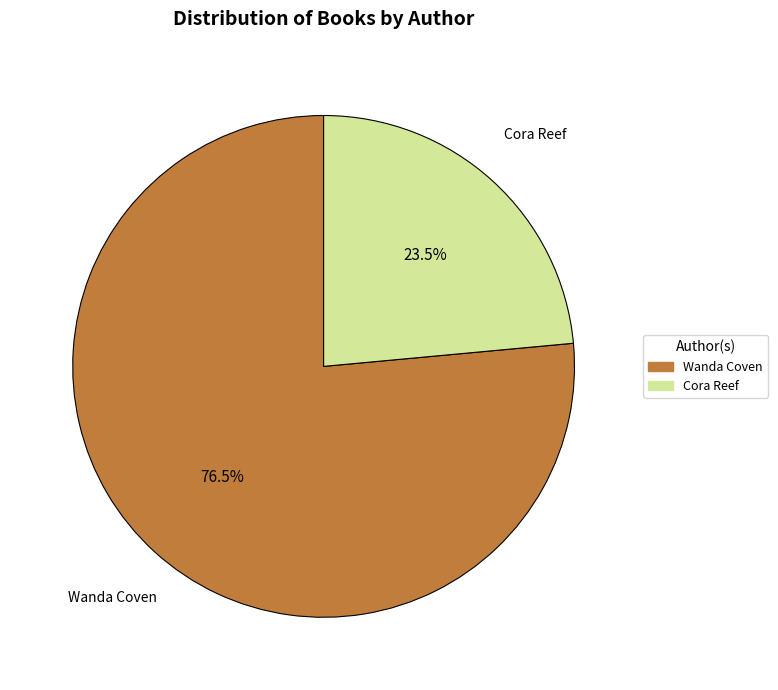

To the nearest percent, what is the difference between the Cora Reef and Wanda Coven slice percentages?

53%